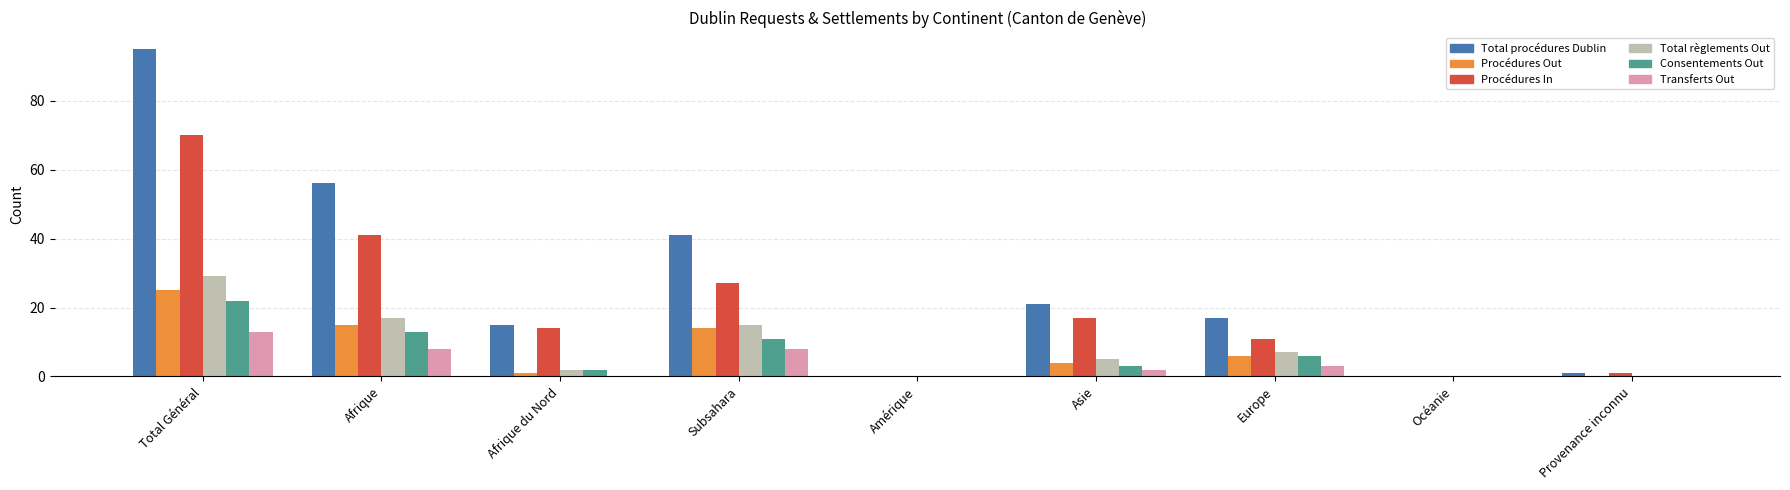

The Transferts Out series shows 3 at Europe. True or false?

True